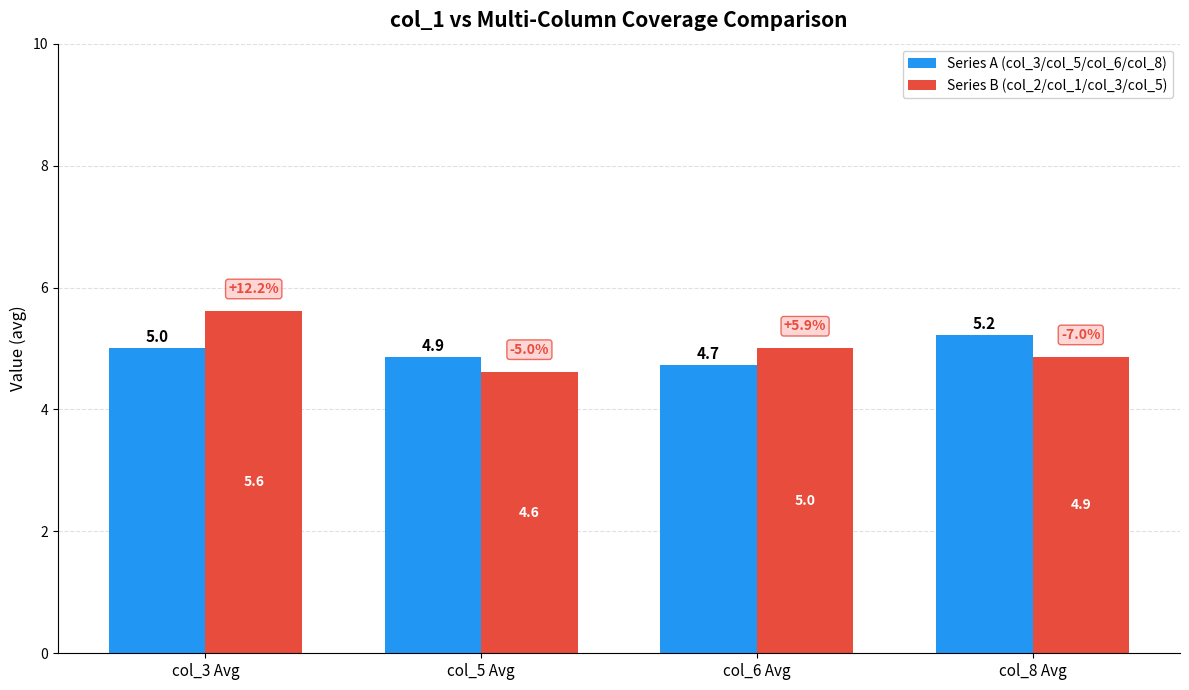

List the series in order of their overall mean, highest first.

Series B (col_2/col_1/col_3/col_5), Series A (col_3/col_5/col_6/col_8)